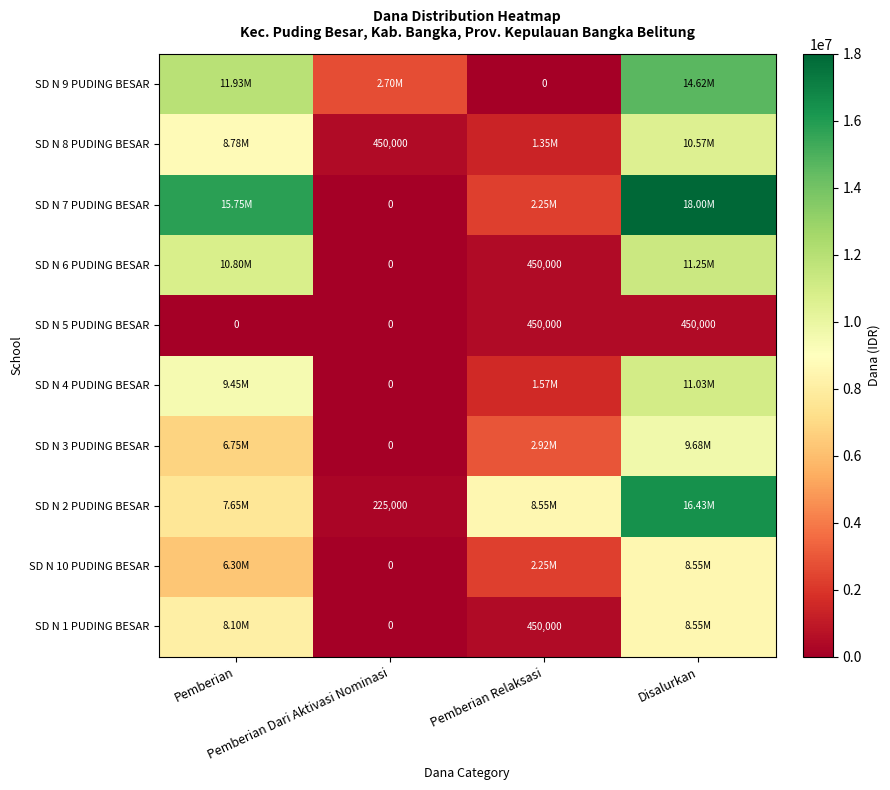

What is the sum of all SD N 5 PUDING BESAR values?

900000